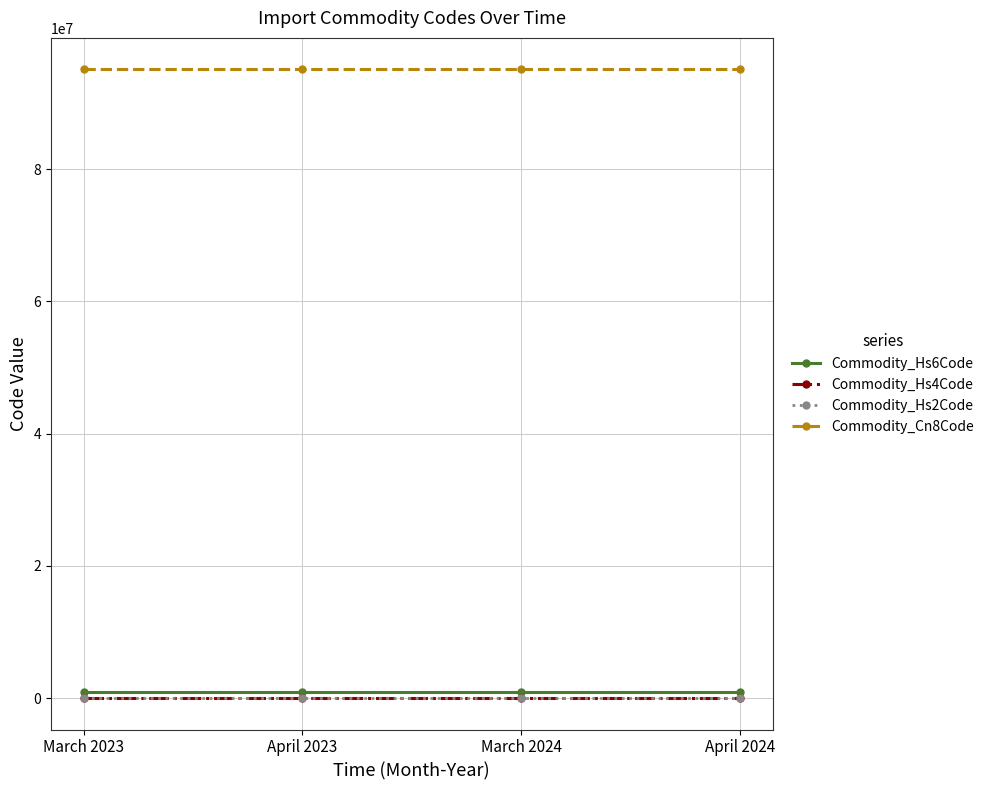

Is the value of Commodity_Cn8Code at April 2023 greater than the value of Commodity_Hs4Code at April 2024?

Yes